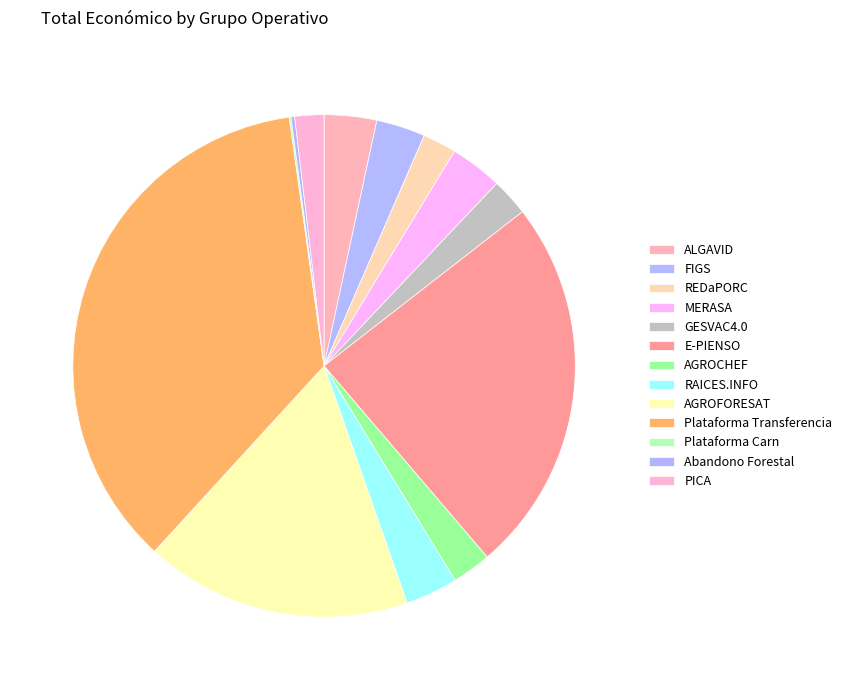

Which slice is the largest?

Plataforma Transferencia